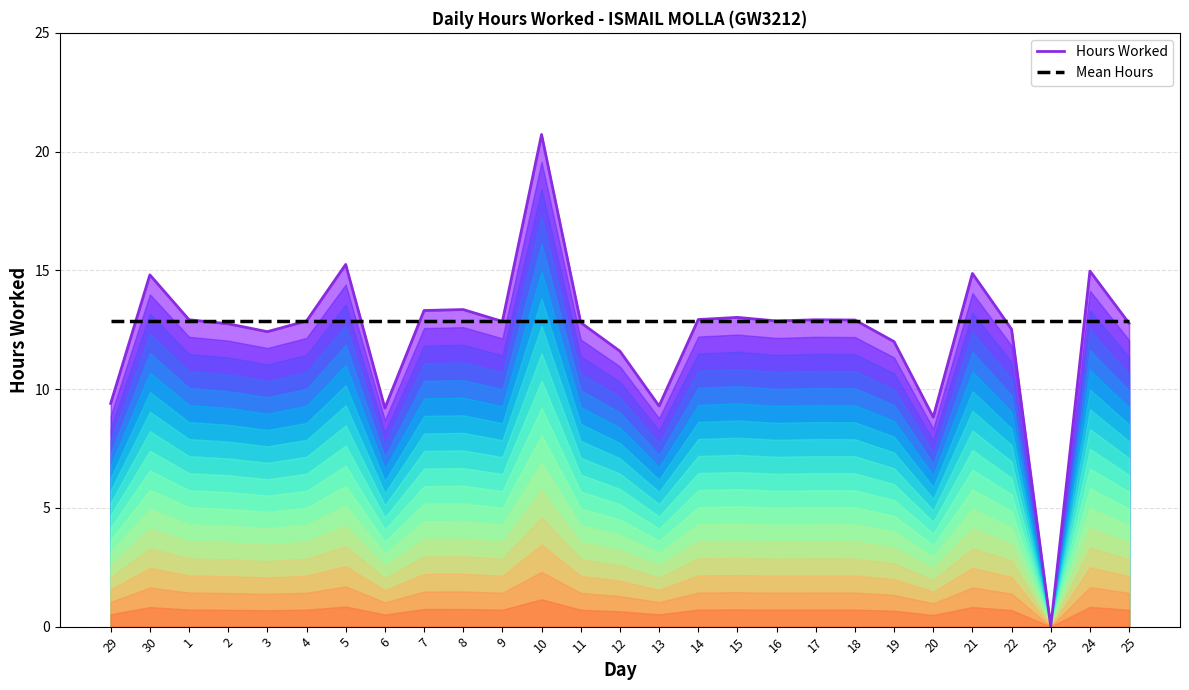

Does the chart have visible grid lines?

Yes